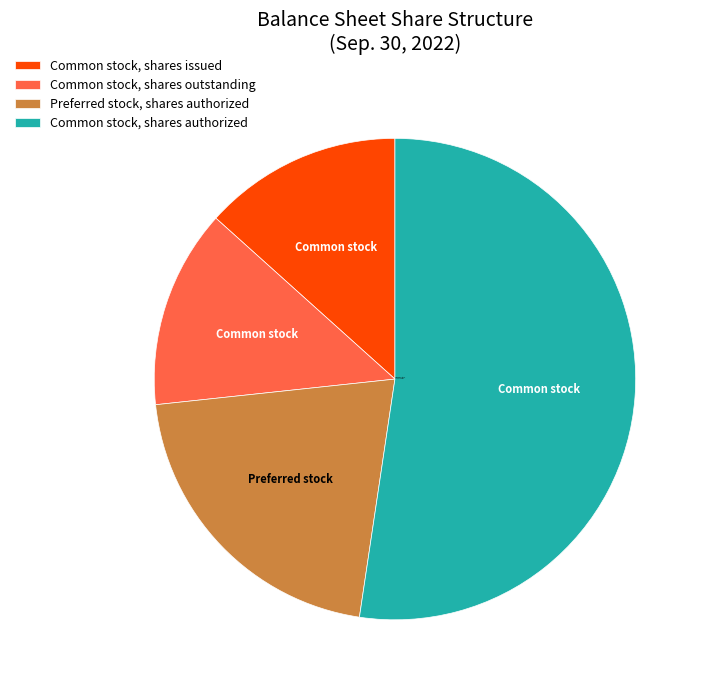

Do Common stock, shares outstanding and Common stock, shares issued together represent more than half of the pie?

No